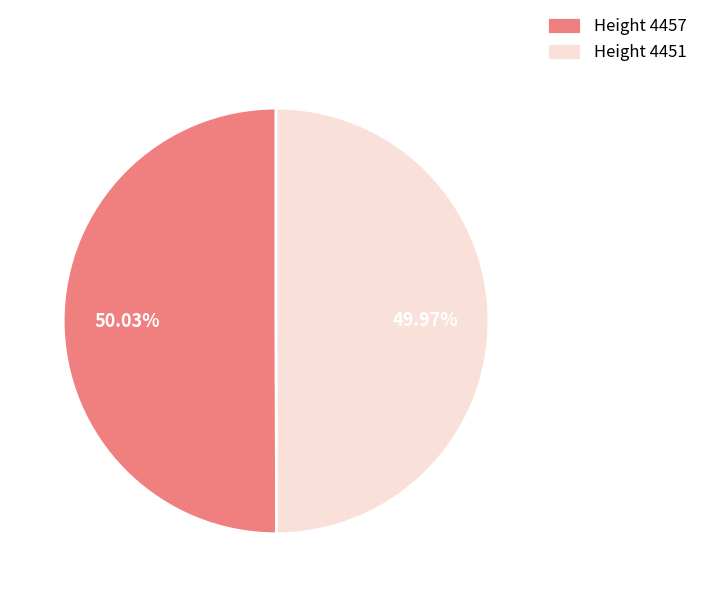

How many segments does this pie chart have?

2